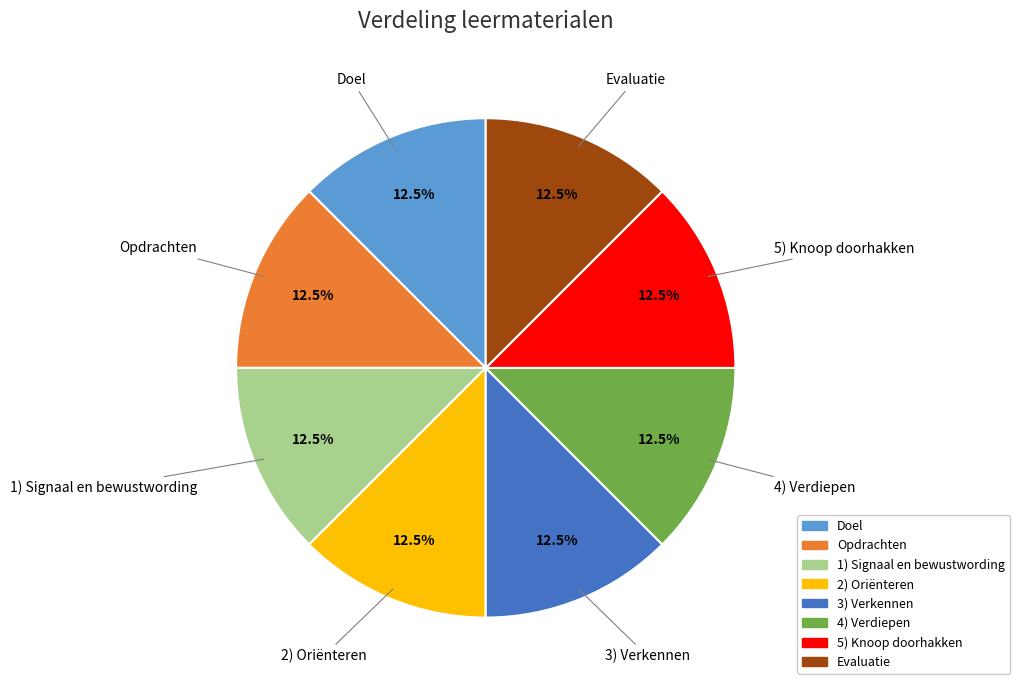

Is there any slice that represents more than half of the pie?

No